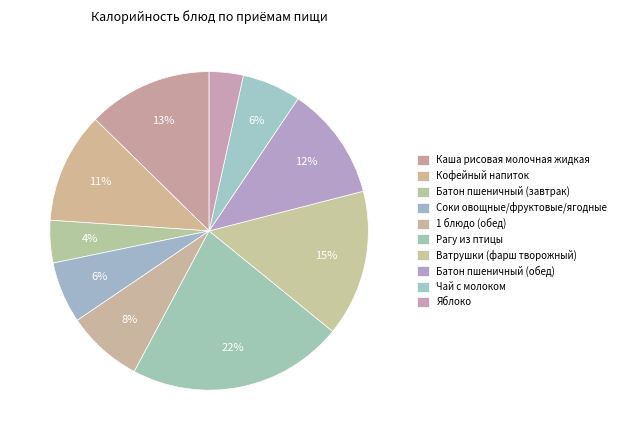

Count the number of slices in the pie.

10